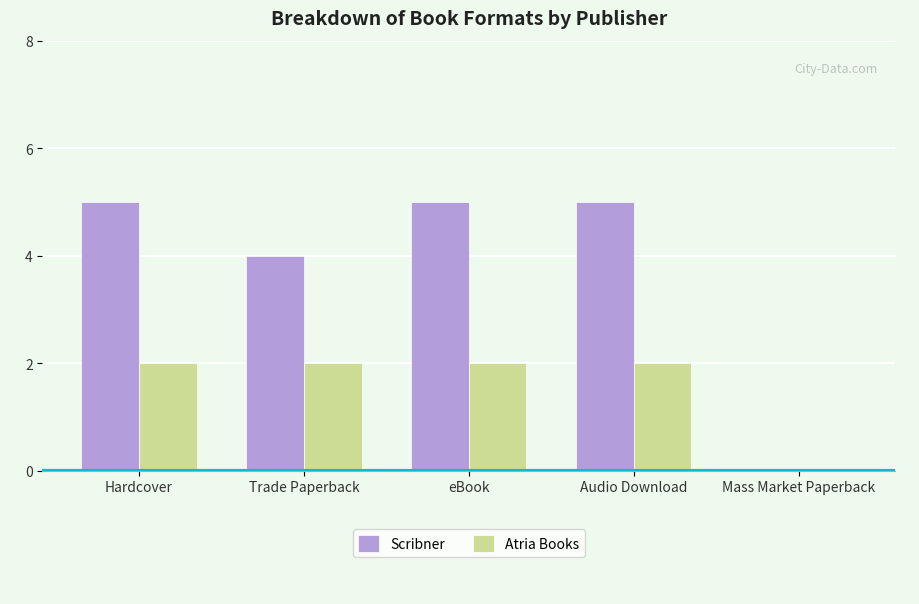

Are the bars grouped side by side (vs. stacked)?

Yes